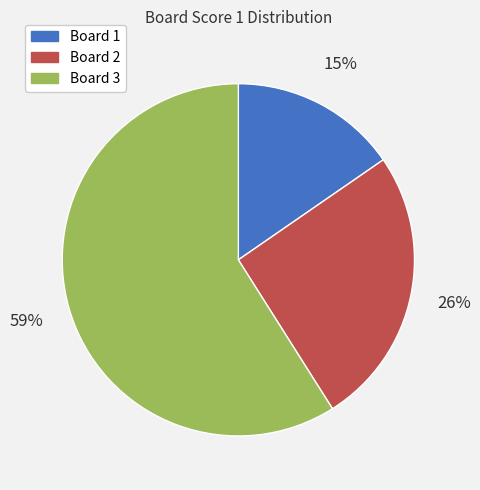

Which slice represents more than half of the pie?

Board 3